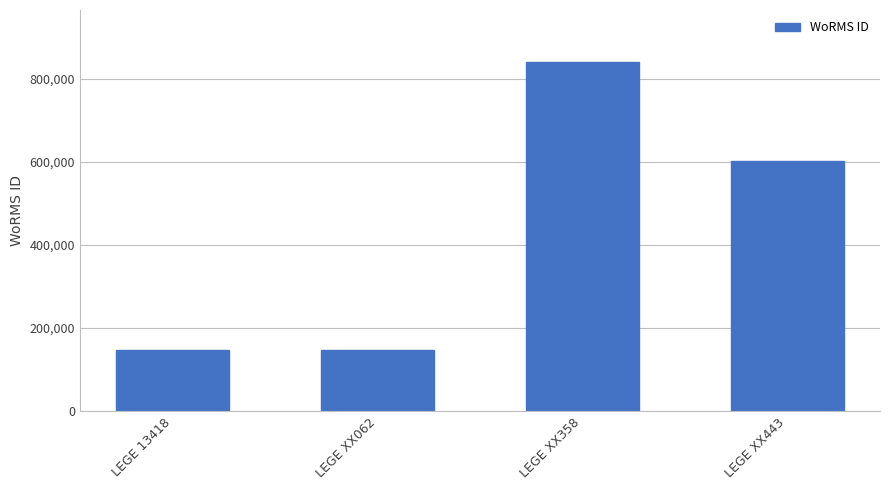

What is the difference between the maximum and minimum values?

693364